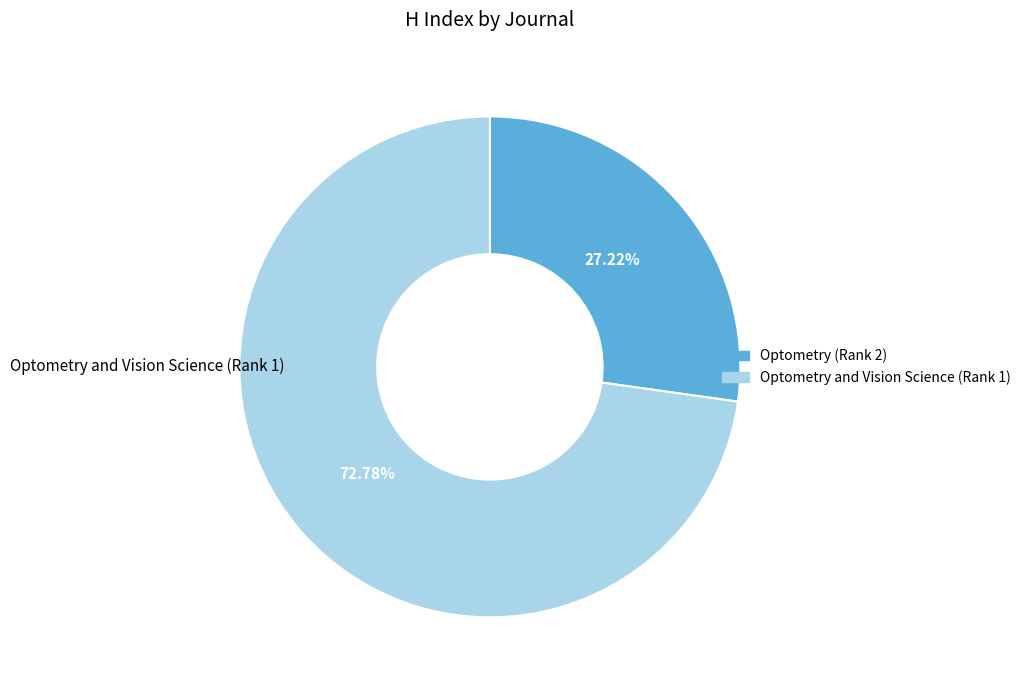

To the nearest percent, what is the difference between the Optometry (Rank 2) and Optometry and Vision Science (Rank 1) slice percentages?

46%